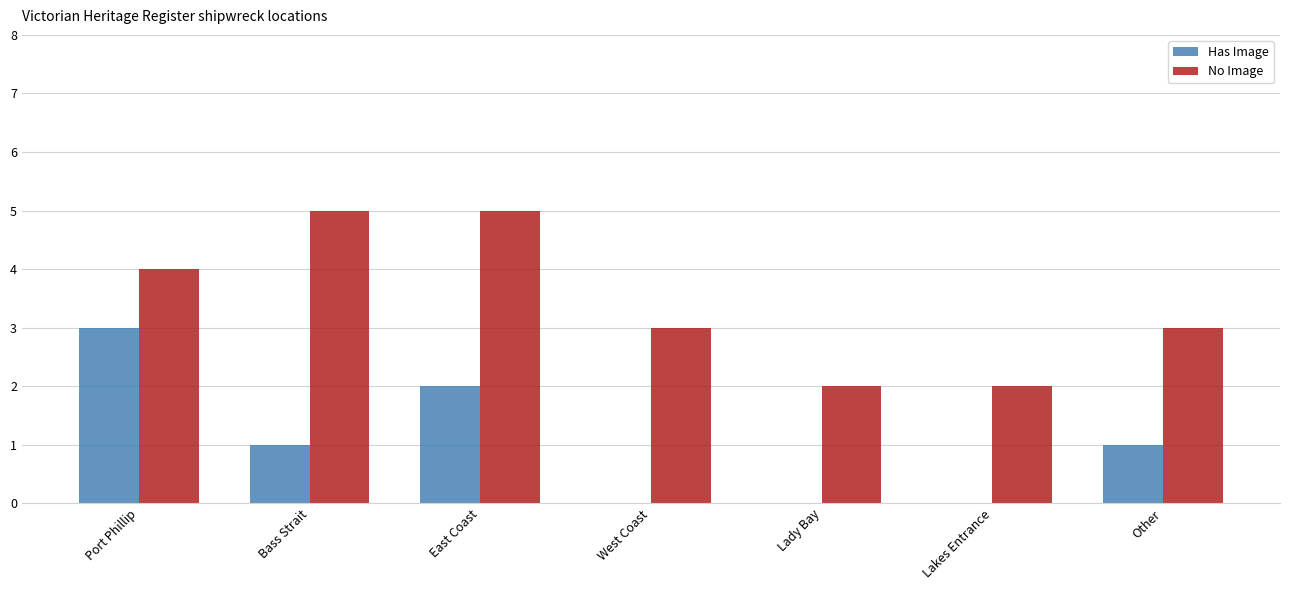

How many No Image values are between 2 and 5?

7